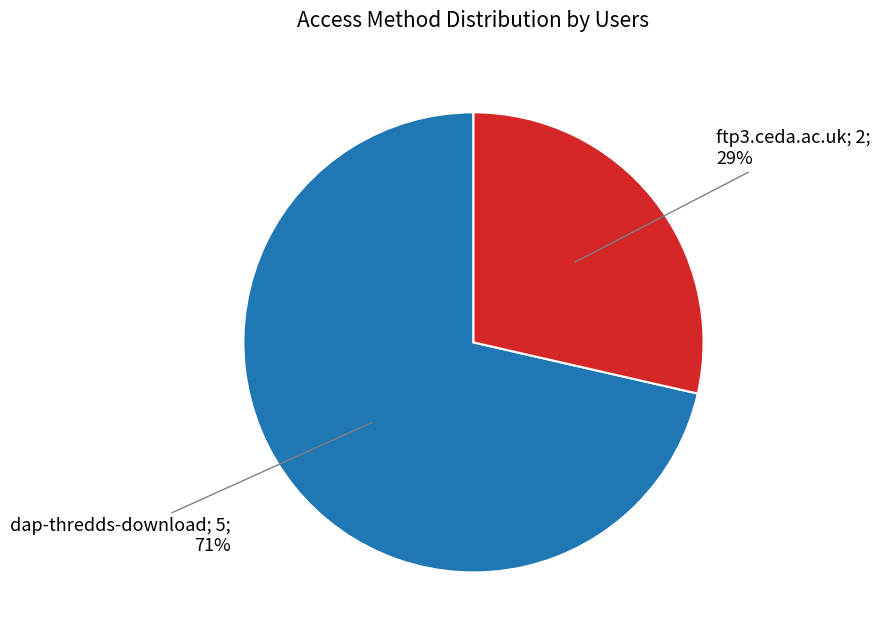

Is there a majority slice in this chart?

Yes